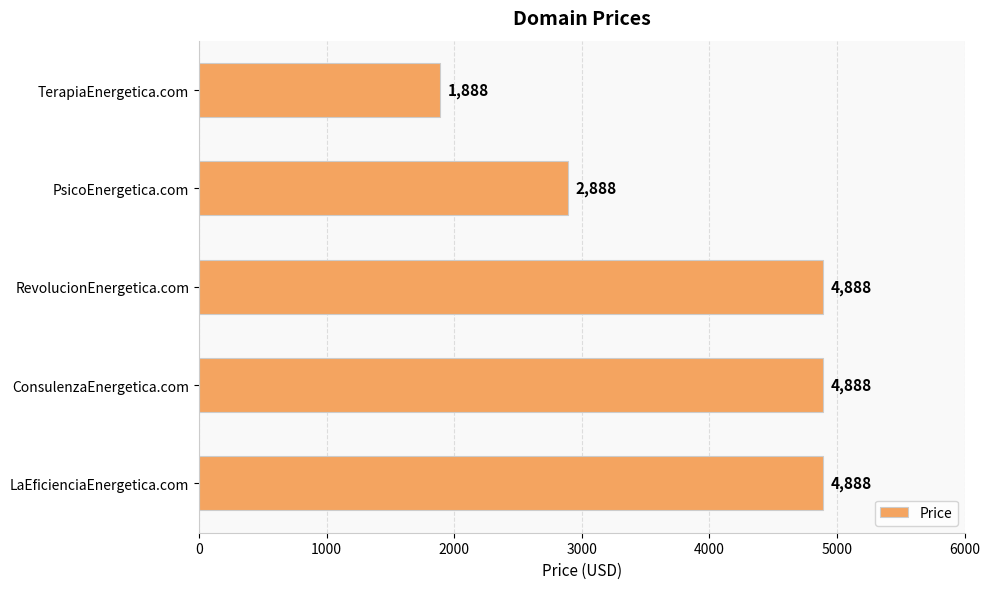

True or false: the data shows 2888 at PsicoEnergetica.com.

True